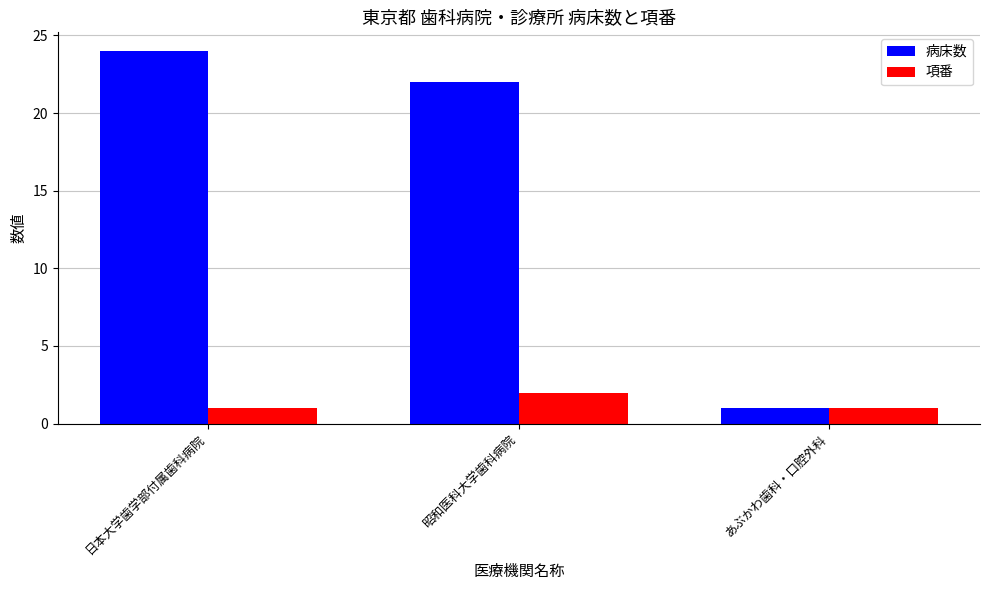

At how many categories does at least one series exceed 6?

2